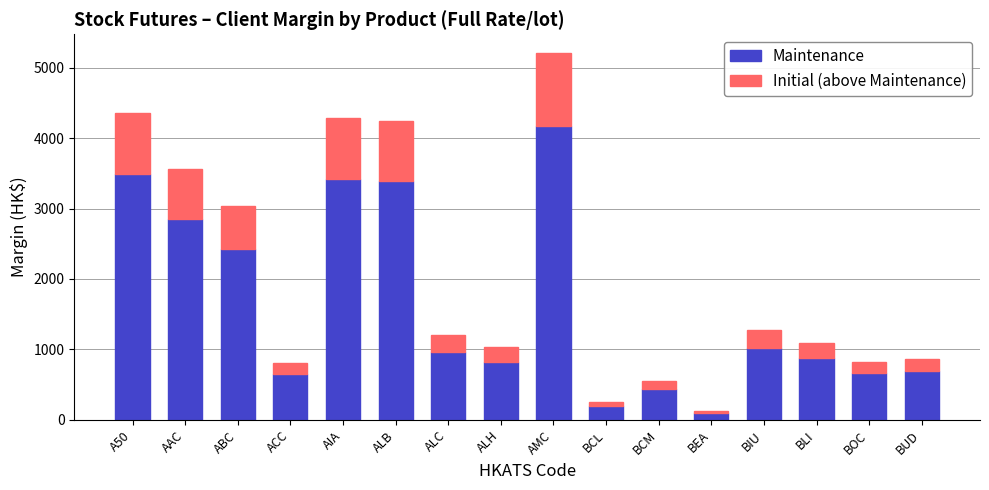

At which label does Maintenance reach its peak?

AMC